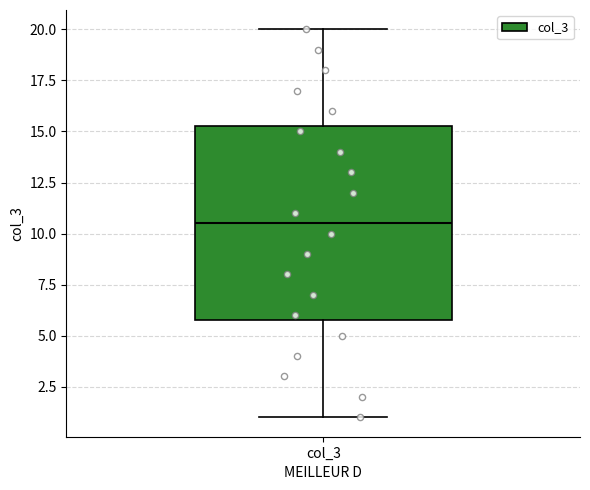

Transcribe this box plot: give where the median line is, the range the box spans, and where the two whiskers end, as read against the y-axis. The values are not printed on the chart, so give them approximately, as read against the axis.

median 10.5, box 6.0 to 15.5, whiskers 1.0 to 20.0